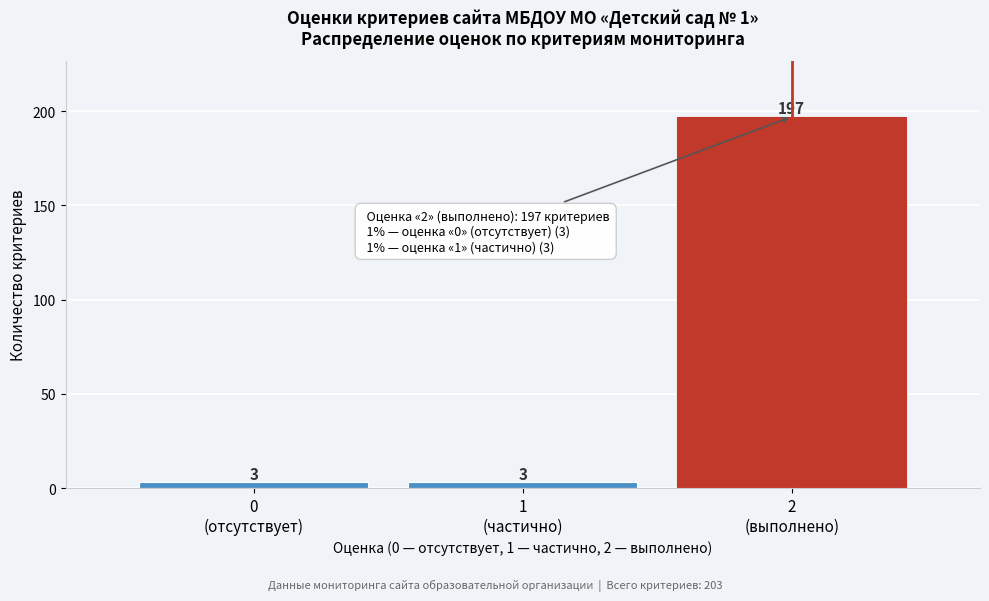

Reading right to left, what are all the values shown in this chart?

197	3	3